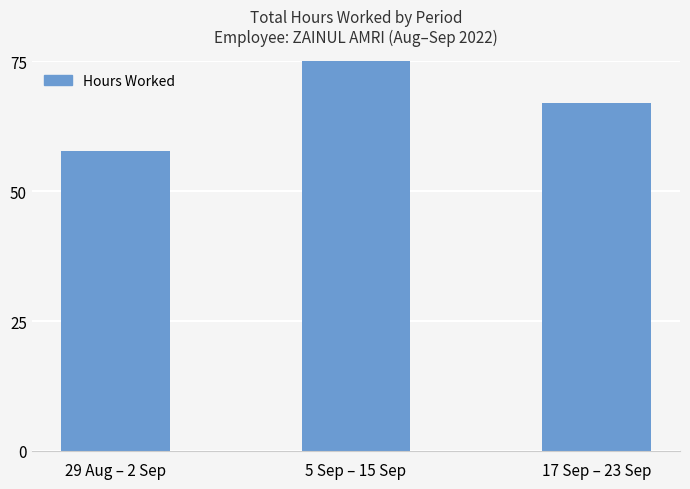

What is the label of the 1st bar from the right?

17 Sep – 23 Sep